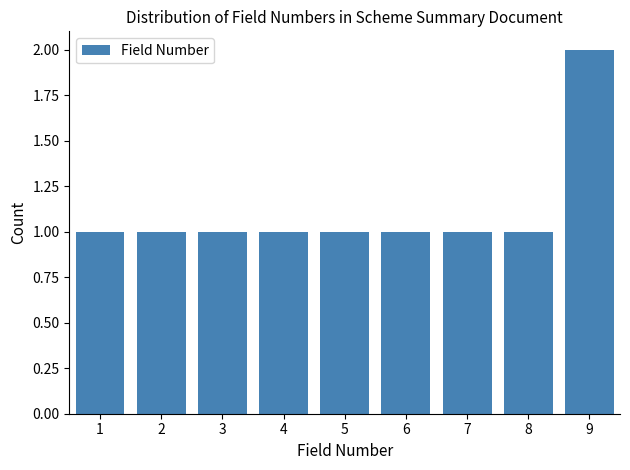

Reading right to left, list all the values displayed in this chart.

2	1	1	1	1	1	1	1	1